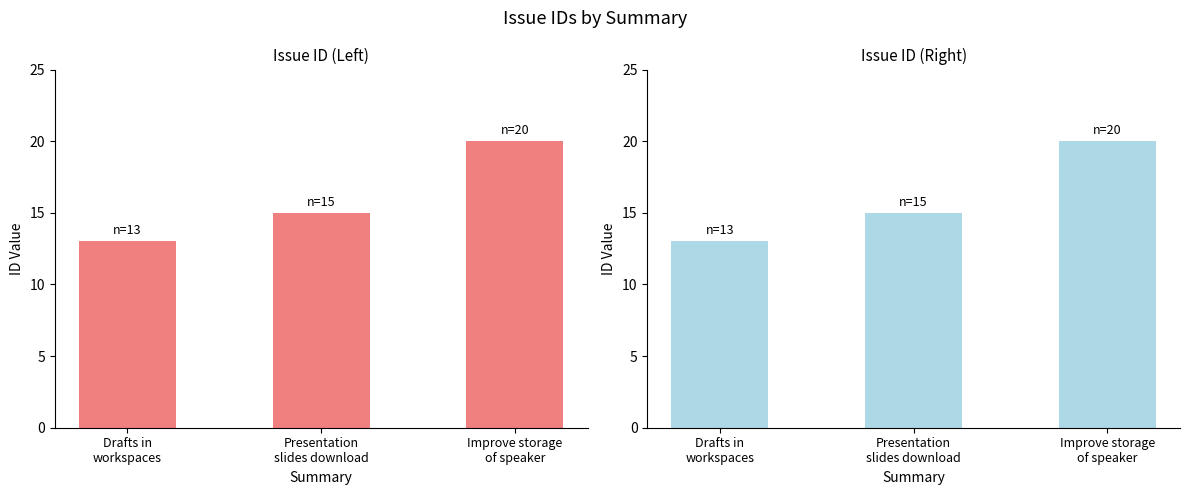

What position from the left is Presentation
slides download?

2